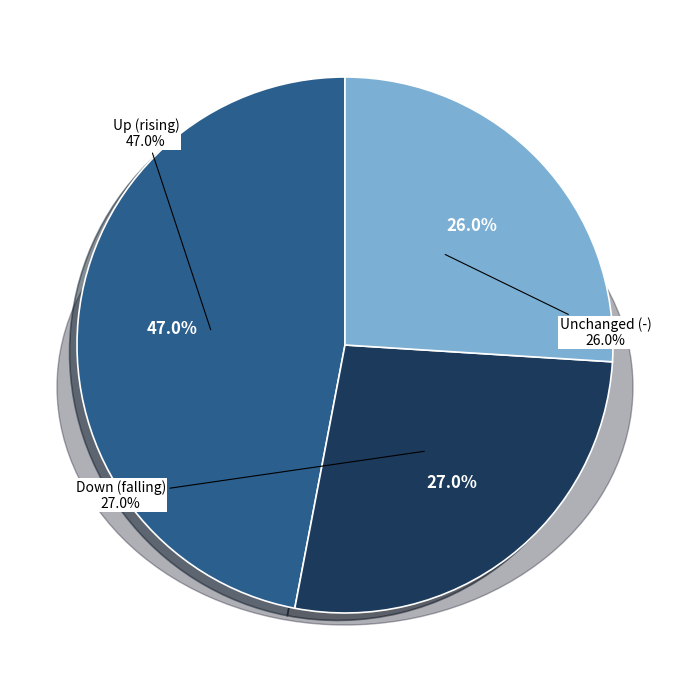

Rank the categories by value from lowest to highest.

-, down, up